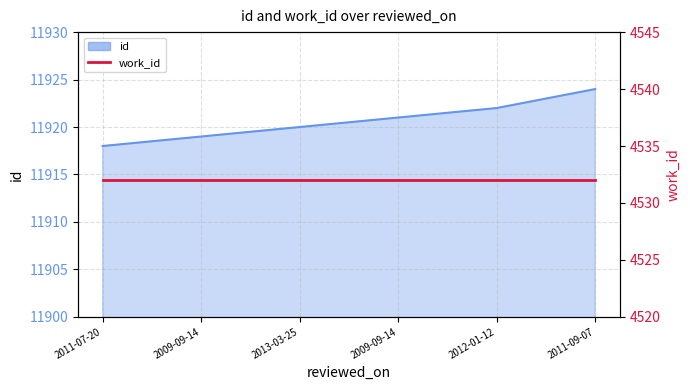

List the labels in order of value, smallest first.

2011-07-20, 2009-09-14, 2013-03-25, 2009-09-14, 2012-01-12, 2011-09-07